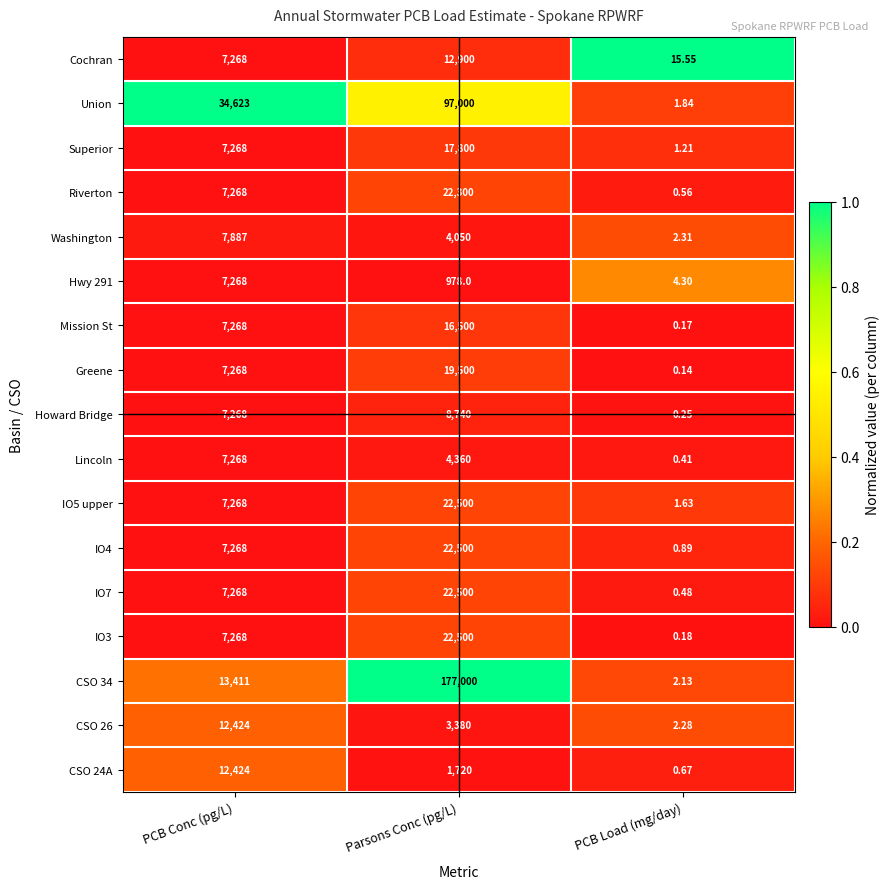

Where is CSO 34 nearest to the value 88501?

PCB Conc (pg/L)